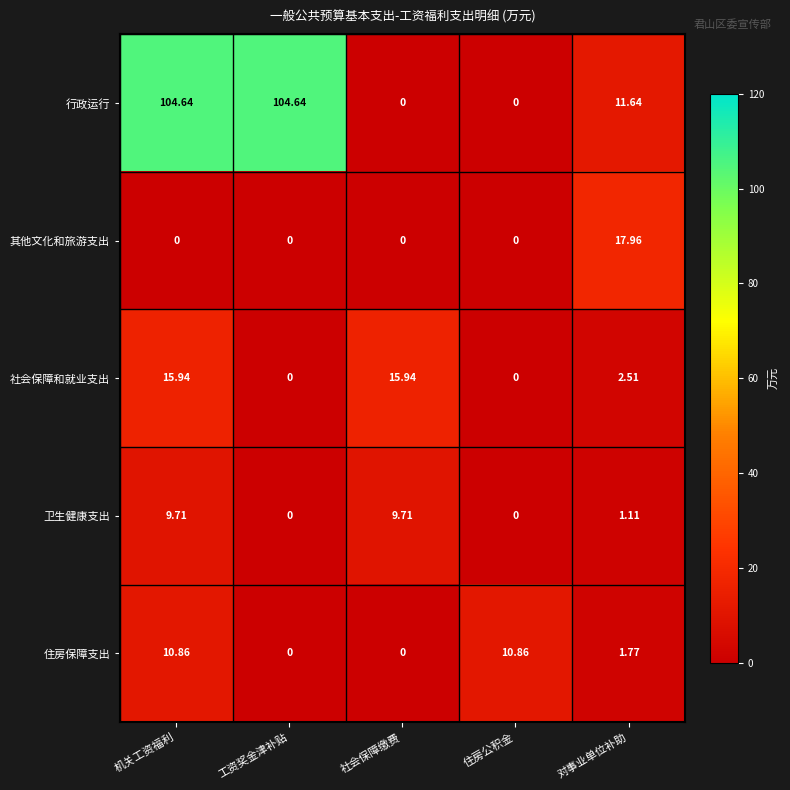

Which series changed the most between 工资奖金津补贴 and 社会保障缴费?

行政运行